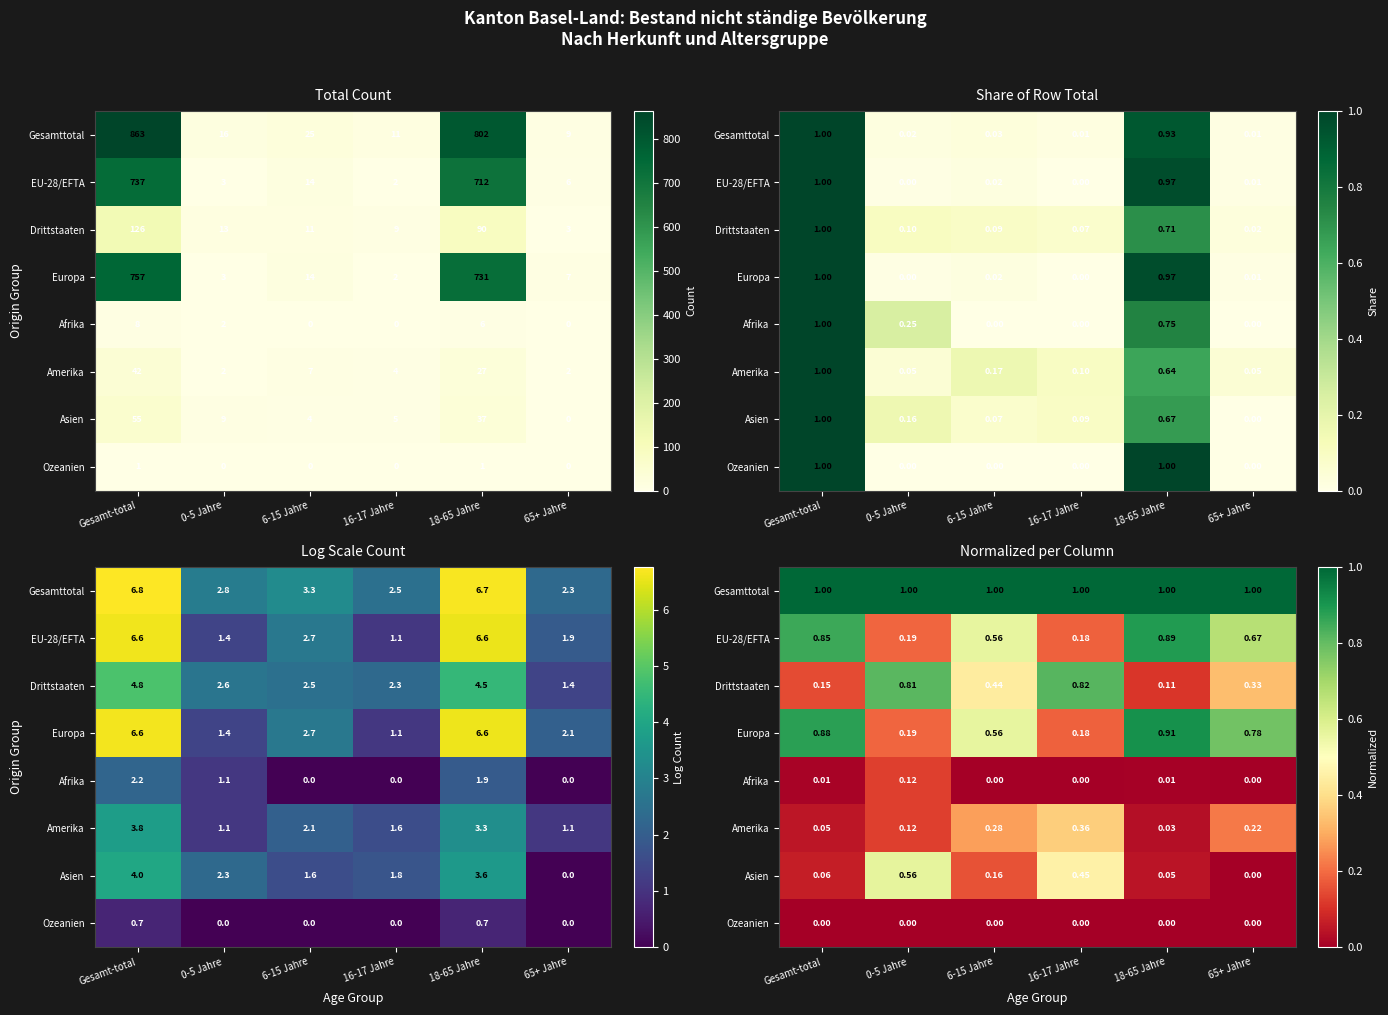

At which category is the sum across all series the highest?

Gesamt-total